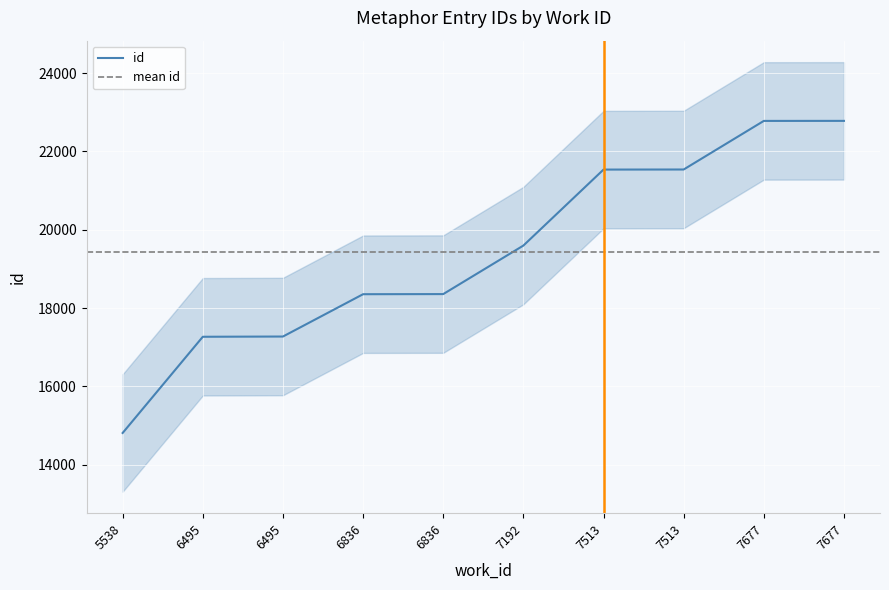

What is the sum of the values at 6495 and 7513?

38810